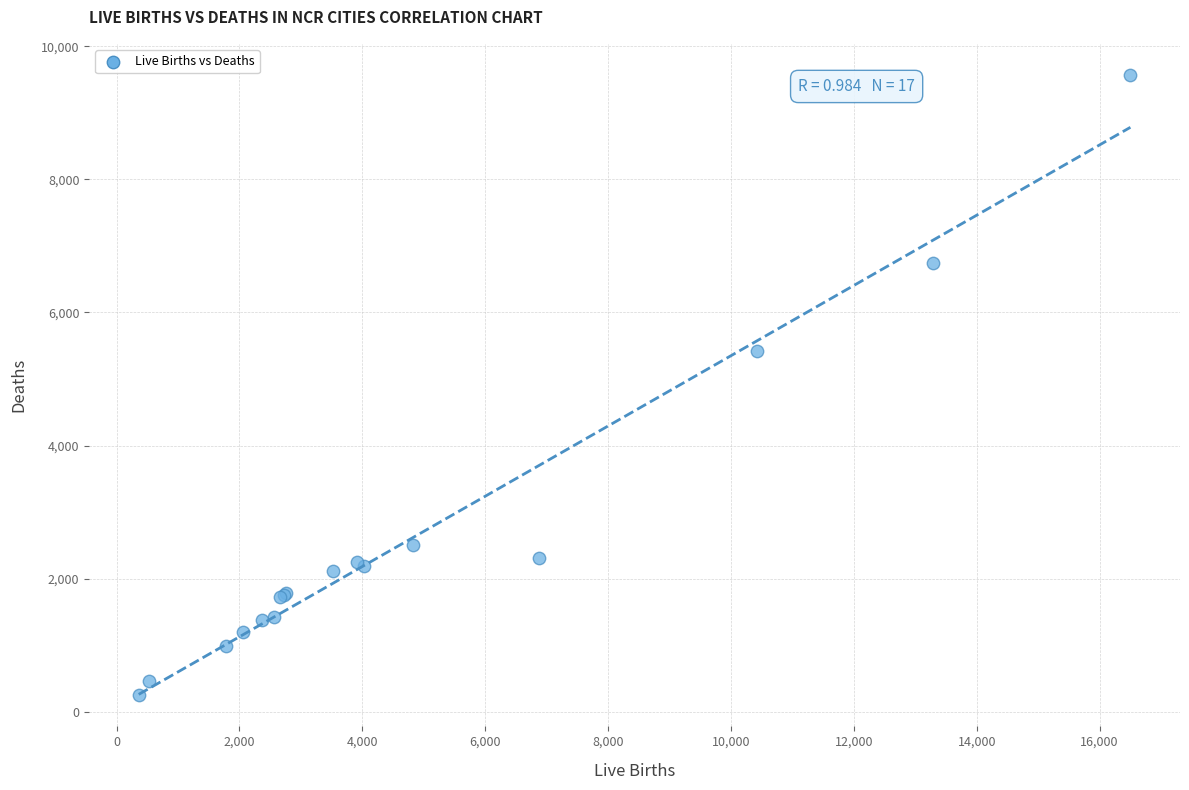

What Y value in the scatter plot is closest to 4907?

5415